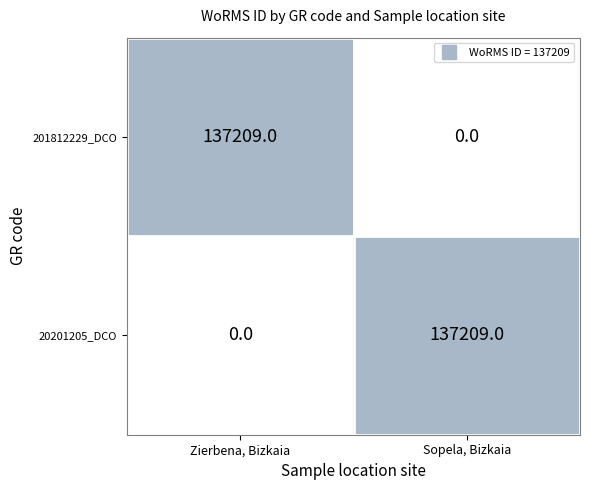

Reading left to right, what are all the values shown in this chart?

201812229_DCO: Zierbena, Bizkaia=137209	Sopela, Bizkaia=0
20201205_DCO: Zierbena, Bizkaia=0	Sopela, Bizkaia=137209